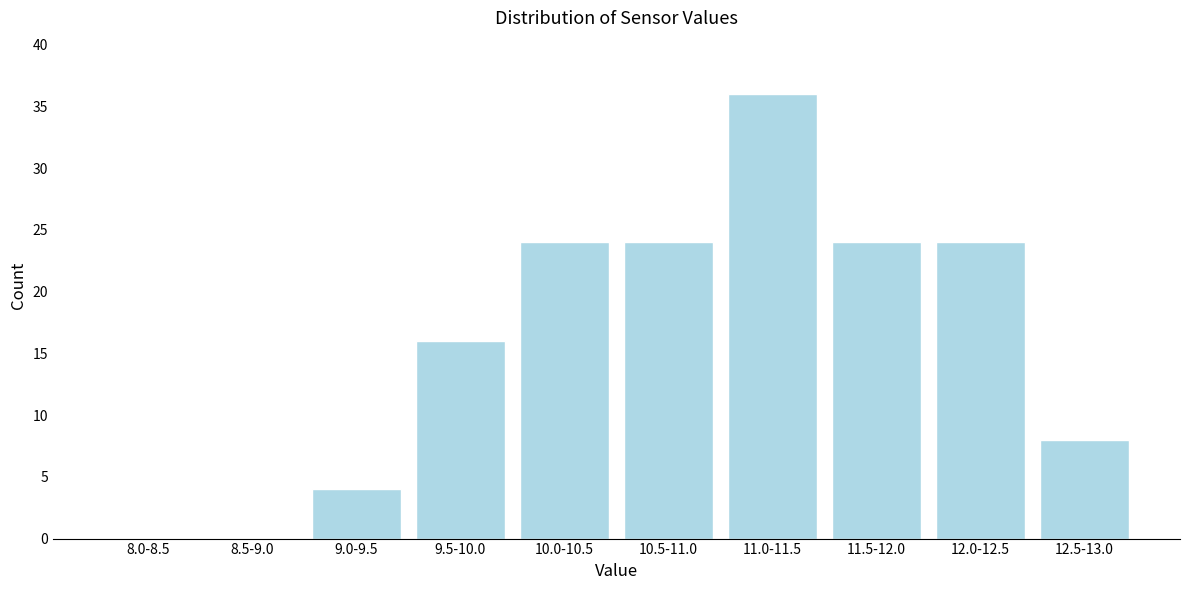

Reading left to right, list all the values displayed in this chart.

8.0-8.5=0	8.5-9.0=0	9.0-9.5=4	9.5-10.0=16	10.0-10.5=24	10.5-11.0=24	11.0-11.5=36	11.5-12.0=24	12.0-12.5=24	12.5-13.0=8